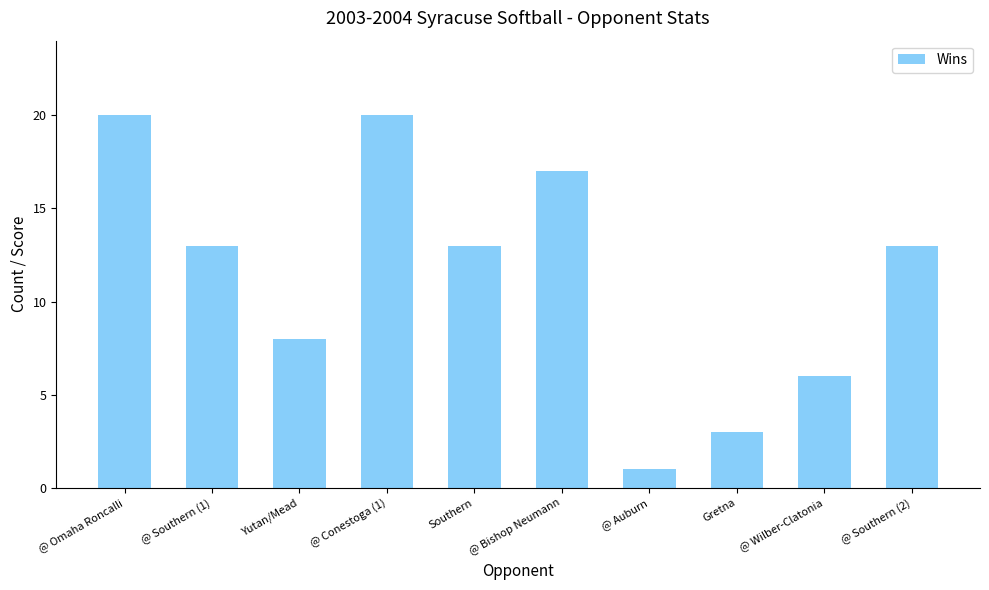

What is the maximum value shown in the chart?

20